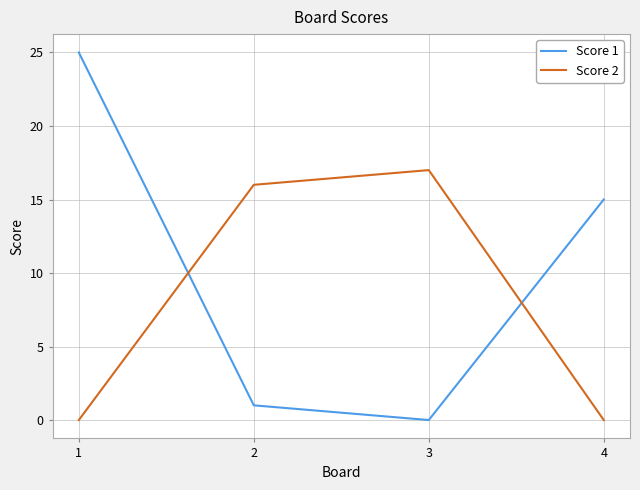

At how many categories does at least one series exceed 4?

4